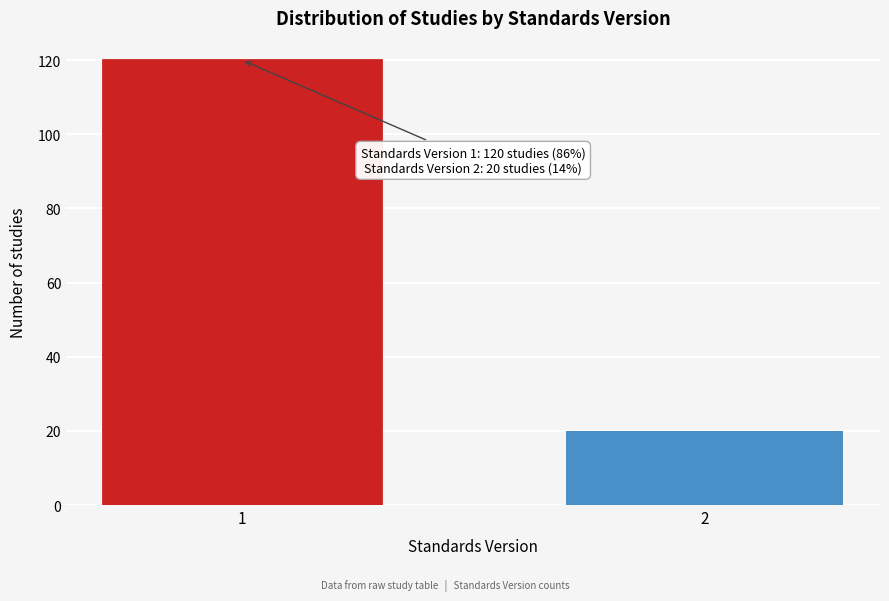

Reading left to right, transcribe all the data shown in this chart.

120	20